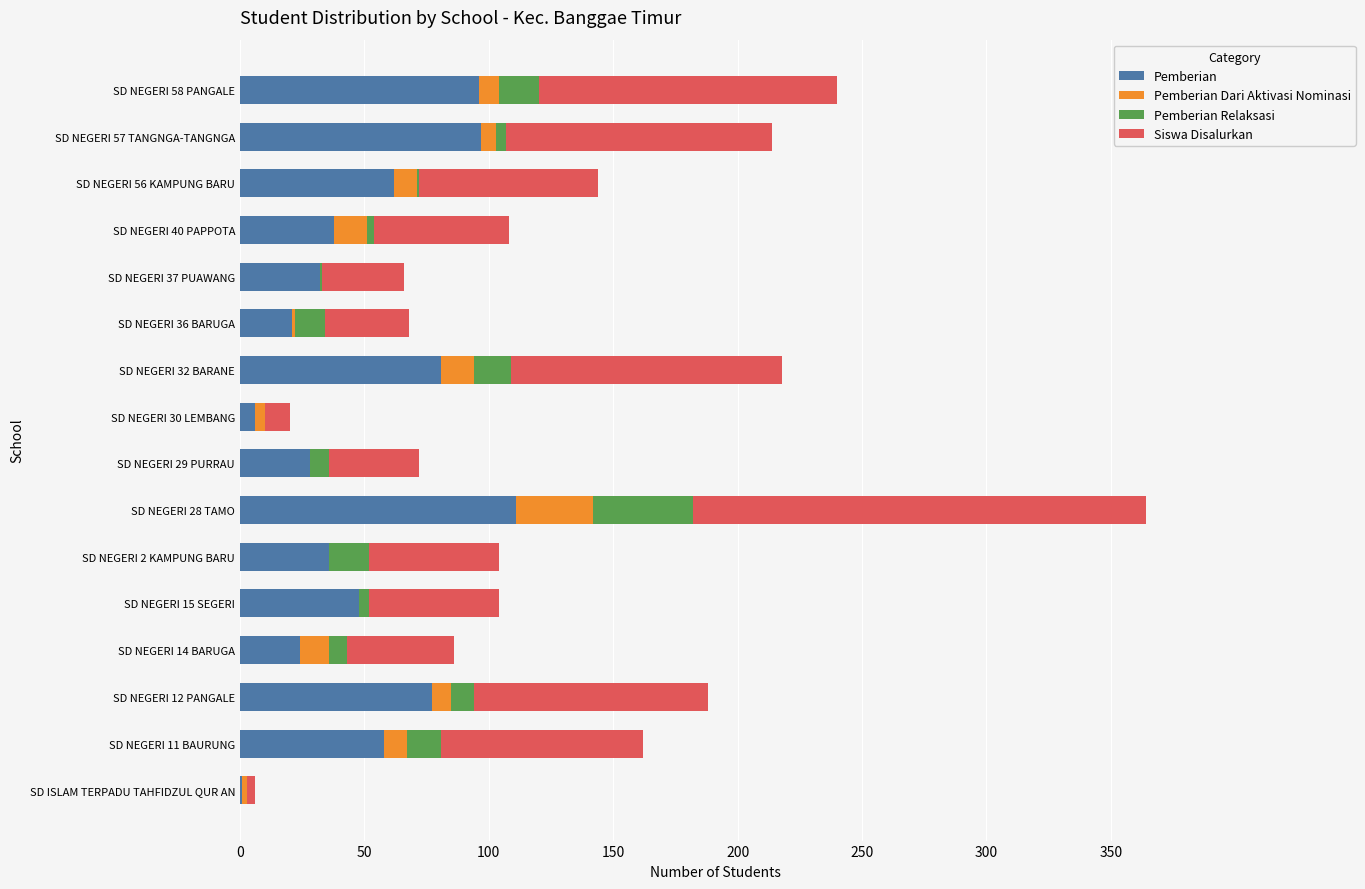

At which category is the sum across all series the highest?

SD NEGERI 28 TAMO